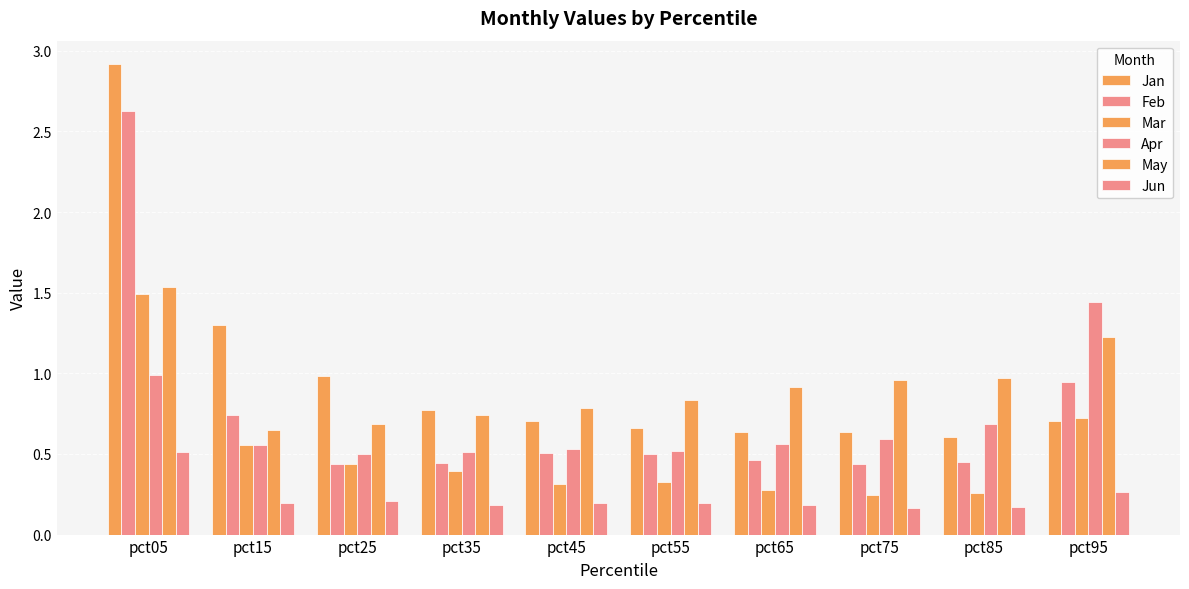

Reading left to right, transcribe all the data shown in this chart.

Jan: 2.9	1.3	1.0	0.8	0.7	0.7	0.6	0.6	0.6	0.7
Feb: 2.6	0.7	0.4	0.4	0.5	0.5	0.5	0.4	0.5	0.9
Mar: 1.5	0.6	0.4	0.4	0.3	0.3	0.3	0.2	0.3	0.7
Apr: 1.0	0.6	0.5	0.5	0.5	0.5	0.6	0.6	0.7	1.4
May: 1.5	0.7	0.7	0.7	0.8	0.8	0.9	1.0	1.0	1.2
Jun: 0.5	0.2	0.2	0.2	0.2	0.2	0.2	0.2	0.2	0.3